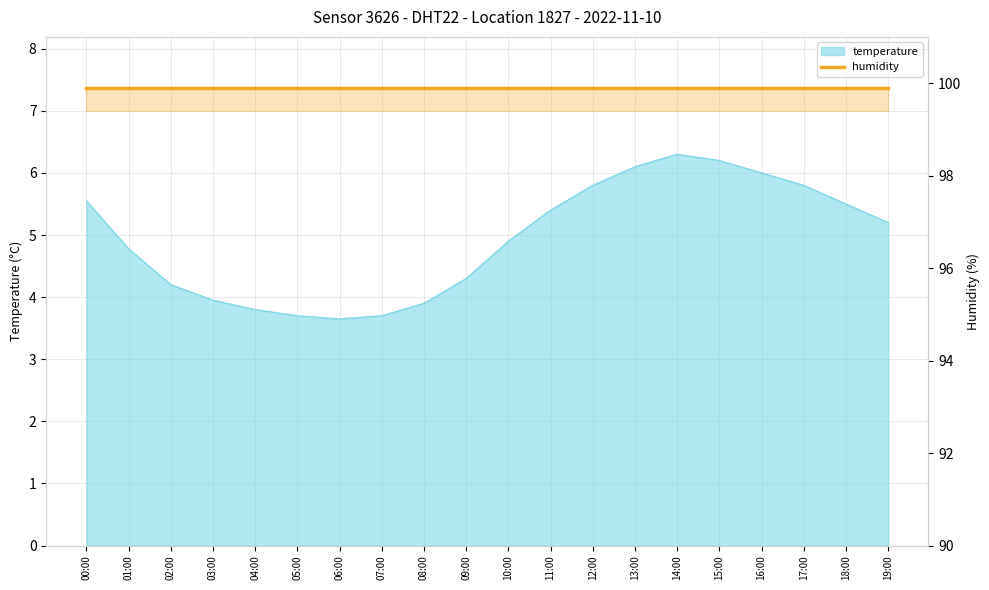

At which category does the chart reach its minimum across all series?

06:00